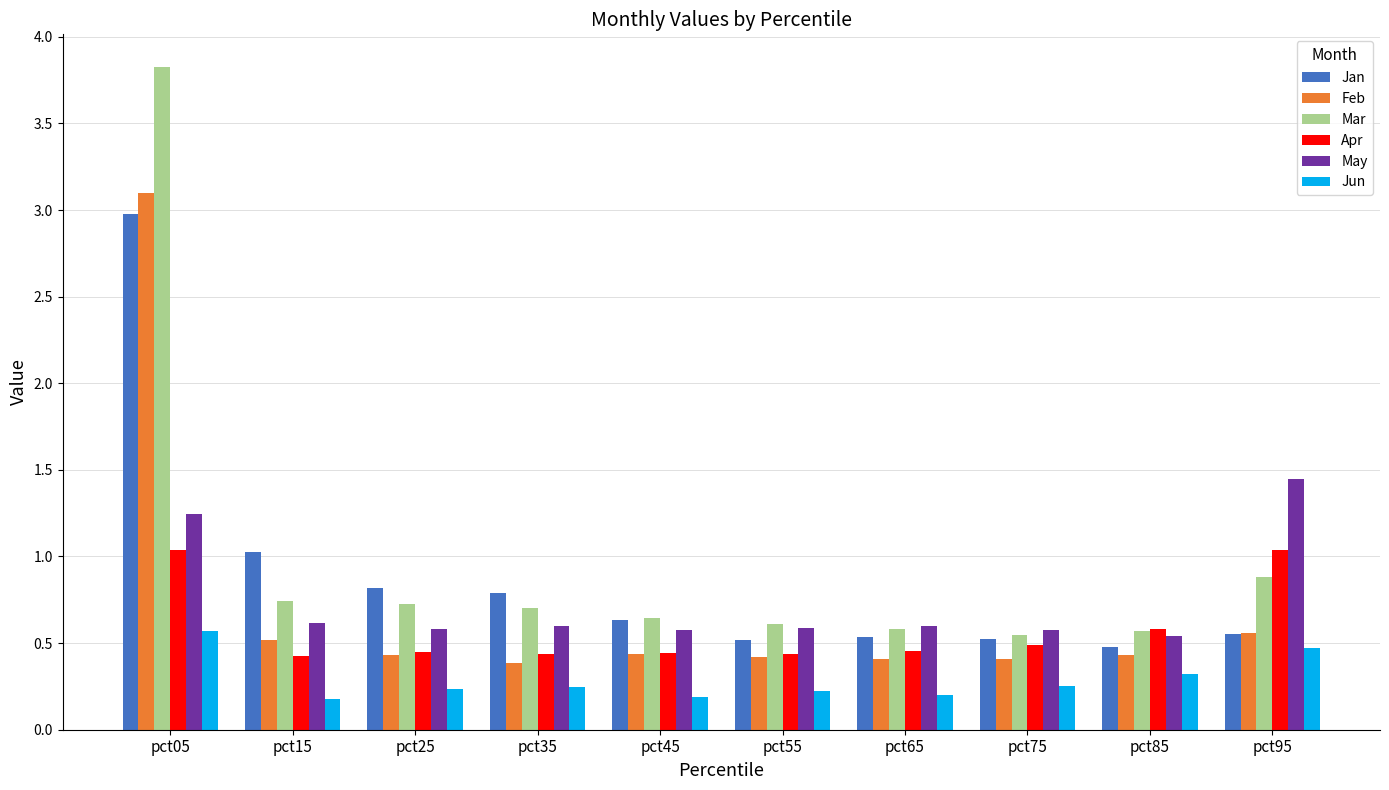

Is the value of May at pct15 greater than the value of Jun at pct95?

Yes